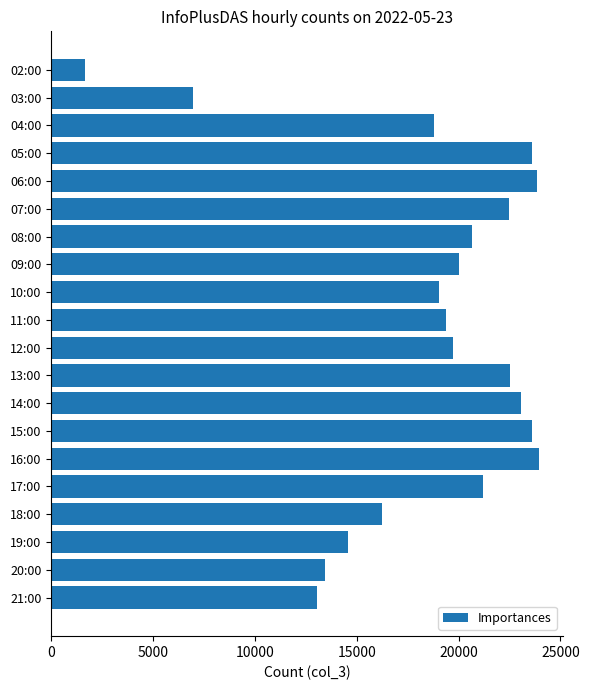

What is the ratio of the value at 05:00 to the value at 14:00?

1.0